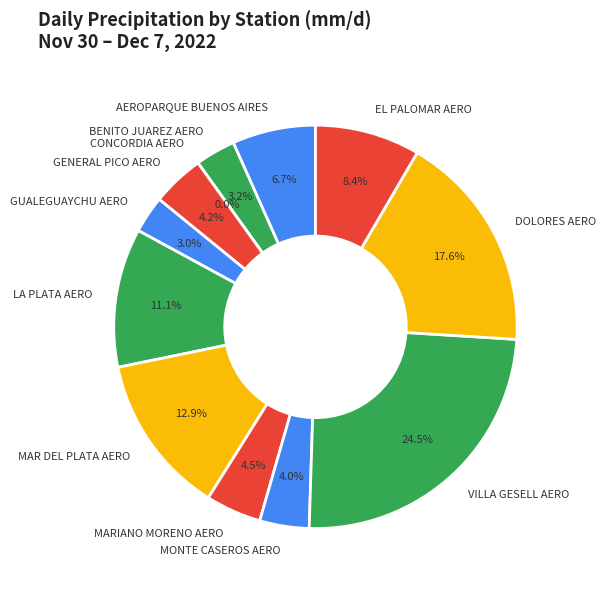

What percentage do AEROPARQUE BUENOS AIRES and MARIANO MORENO AERO together represent?

11.1%